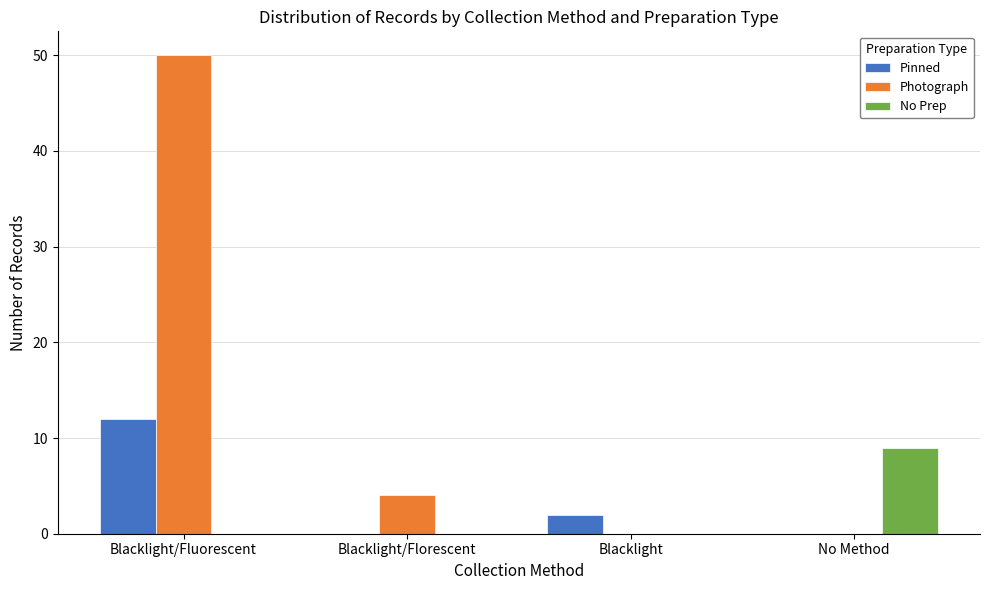

The value of No Prep at Blacklight/Fluorescent is 0. True or false?

True